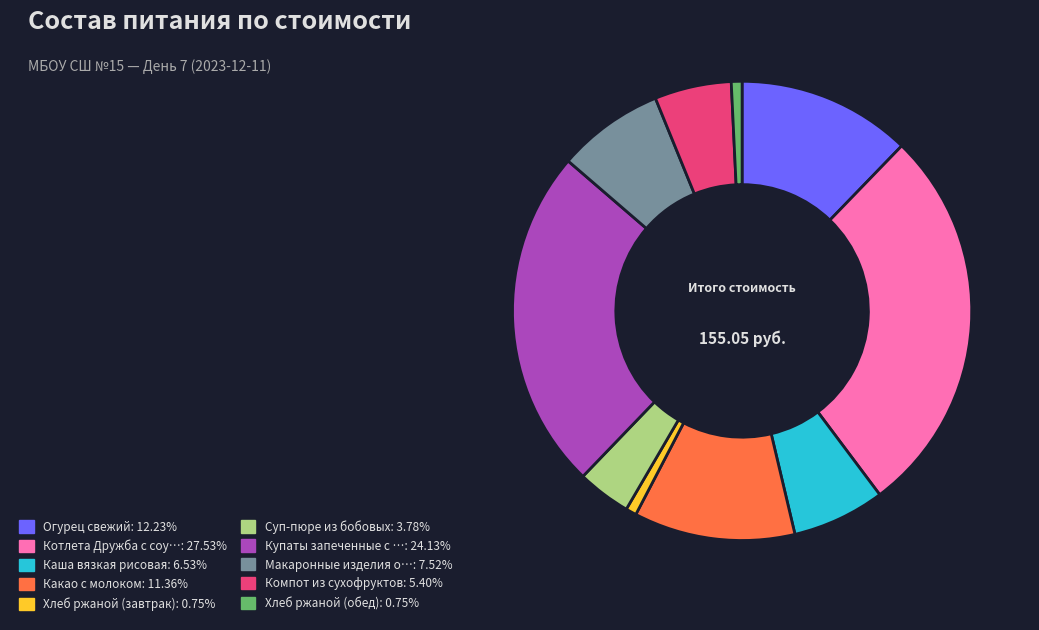

Does Макаронные изделия о…: 7.52% account for over 50% of the chart?

No